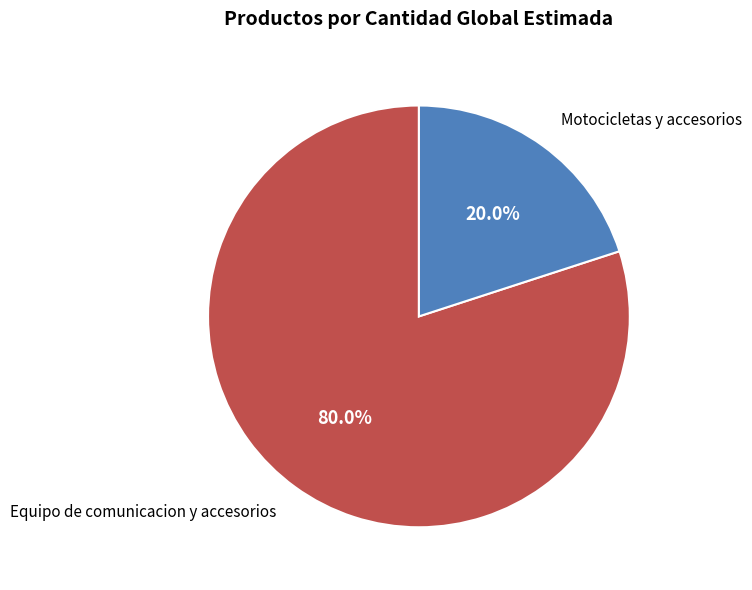

Which has a higher value, Motocicletas y accesorios or Equipo de comunicacion y accesorios?

Equipo de comunicacion y accesorios